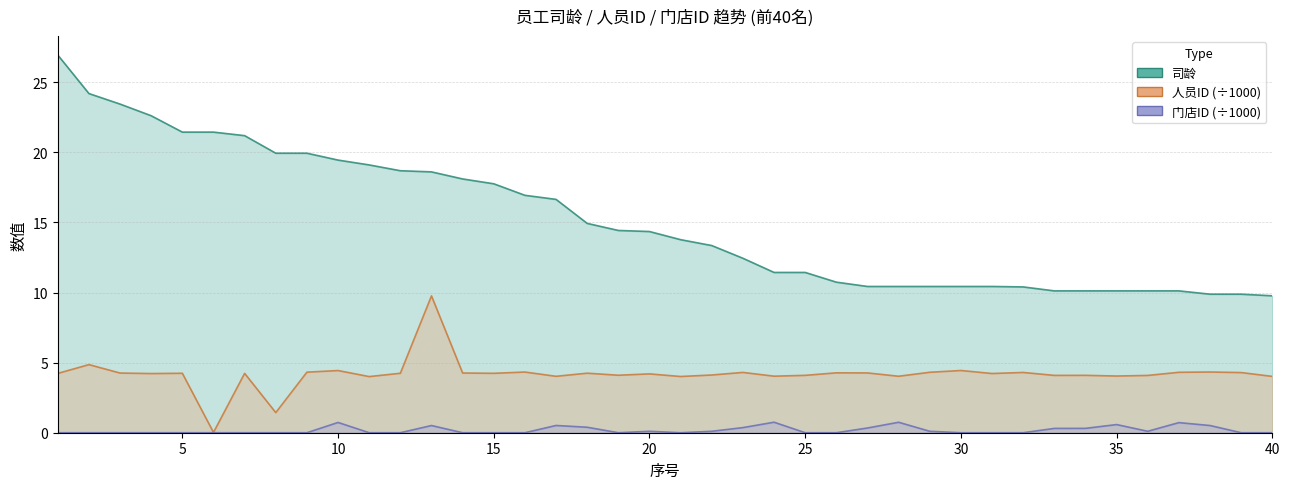

The 司龄 series shows 16.6 at 17. True or false?

True